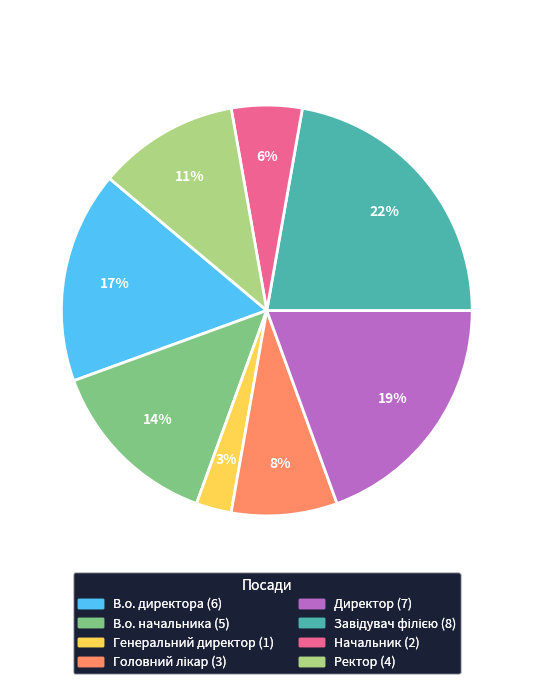

True or false: Начальник accounts for 6% of the total.

True